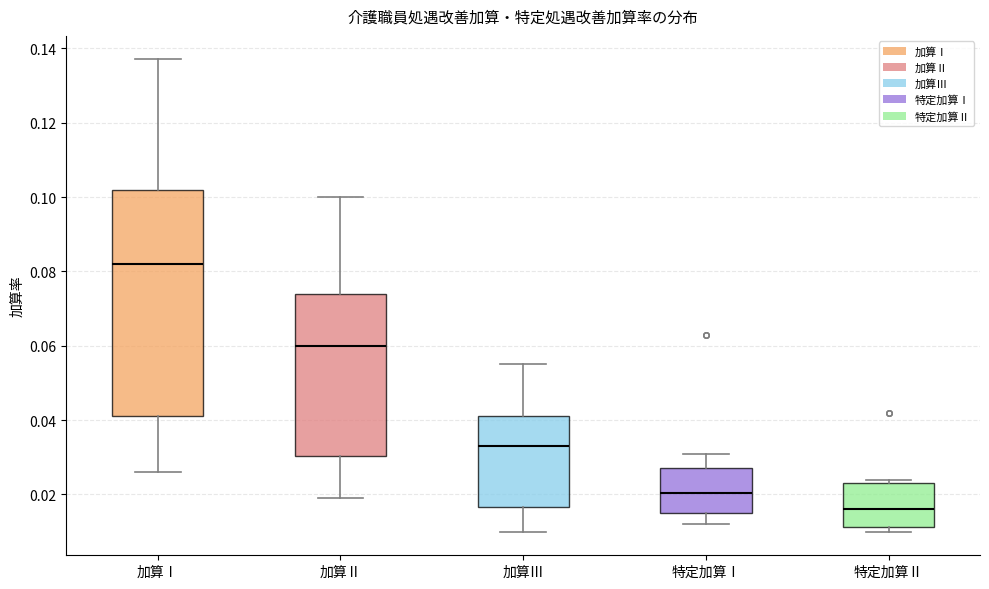

Reading left to right, transcribe this box plot: for each box, give where its median line is, the range the box spans, and where its two whiskers end, as read against the y-axis. The values are not printed on the chart, so give them approximately, as read against the axis.

加算Ⅰ: median 0.082, box 0.042 to 0.102, whiskers 0.026 to 0.138
加算Ⅱ: median 0.060, box 0.030 to 0.074, whiskers 0.020 to 0.100
加算Ⅲ: median 0.034, box 0.016 to 0.042, whiskers 0.010 to 0.056
特定加算Ⅰ: median 0.020, box 0.016 to 0.028, whiskers 0.012 to 0.032
特定加算Ⅱ: median 0.016, box 0.012 to 0.024, whiskers 0.010 to 0.024 (just above the box's upper edge)